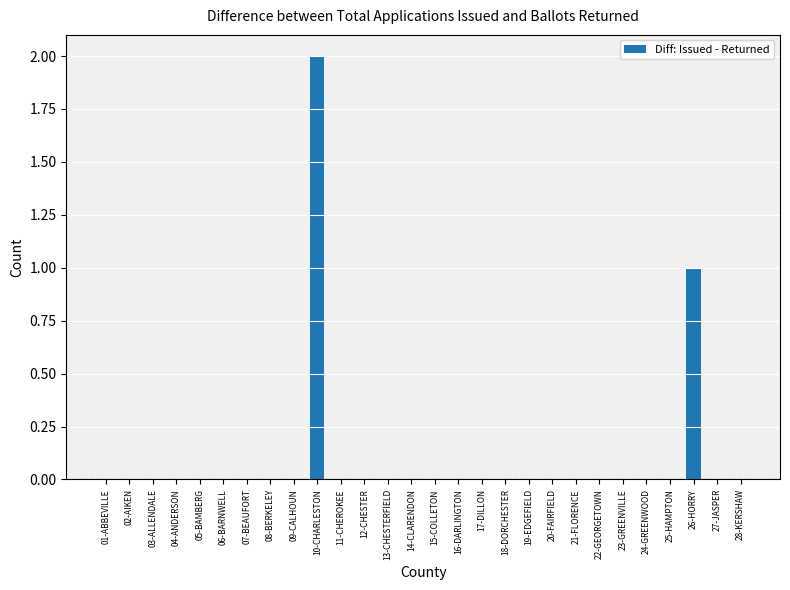

What is the sum of all values?

3